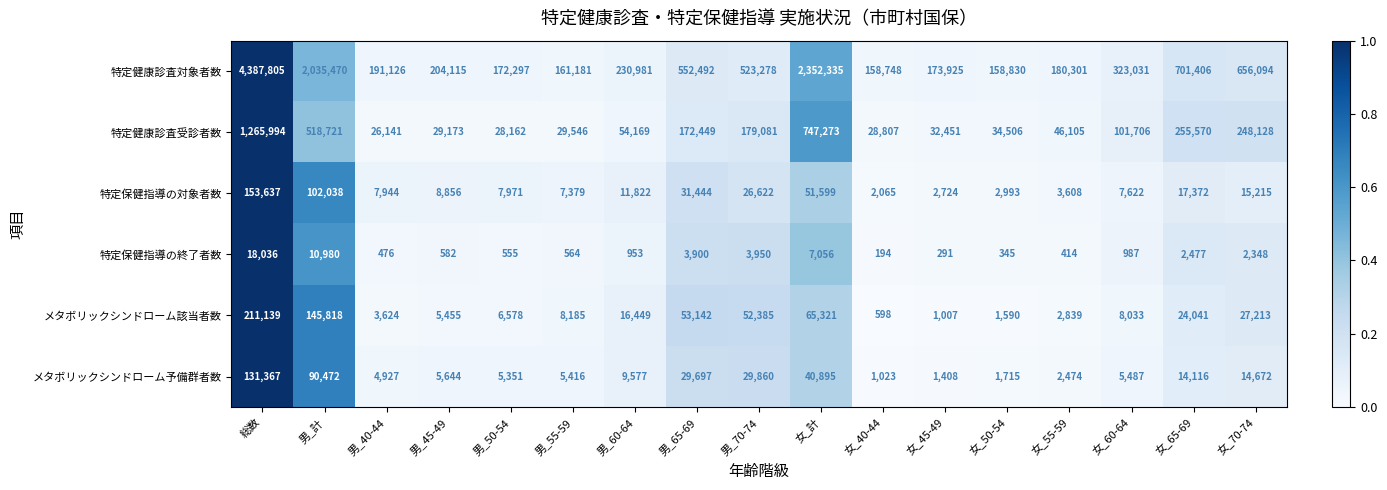

The value of 特定健康診査受診者数 at 男_65-69 is 172449. True or false?

True